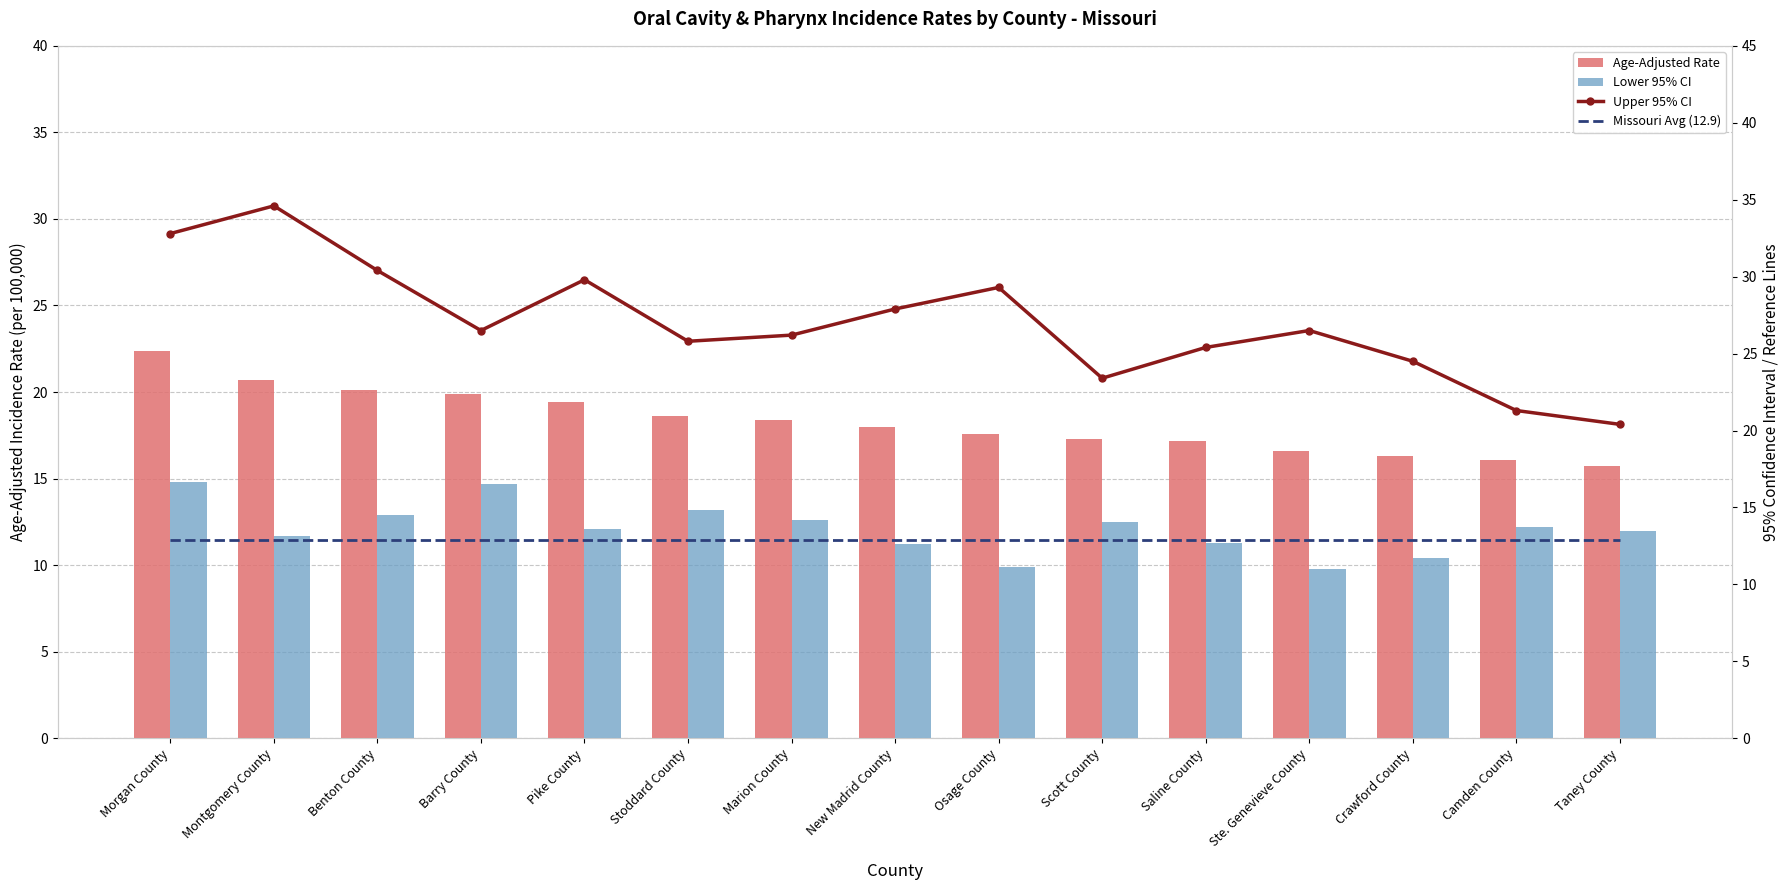

What is the sum of all Lower 95% CI values?

181.3